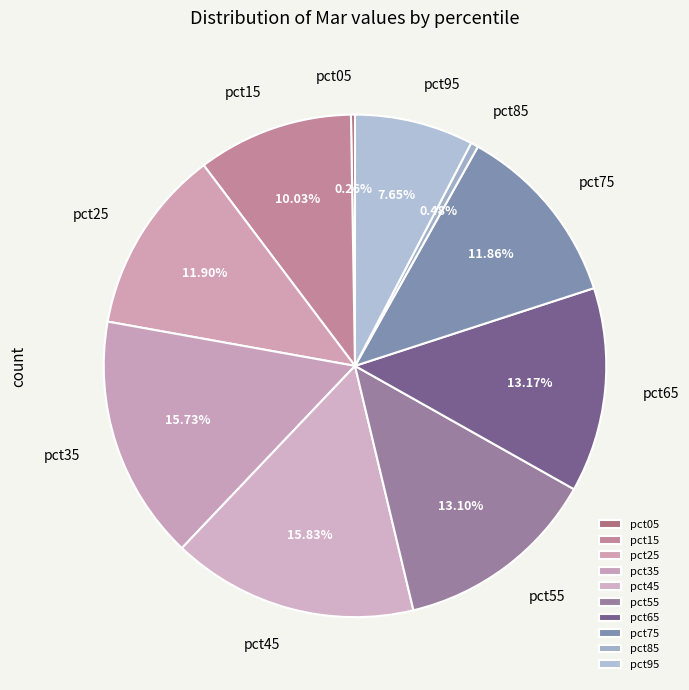

Between pct45 and pct85, which is larger?

pct45